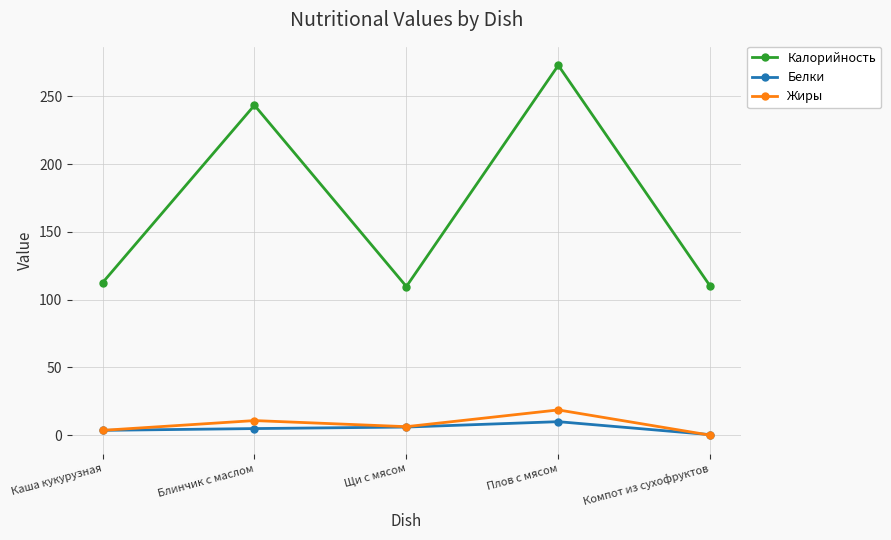

What is the sum of the Белки values at Блинчик с маслом and Щи с мясом?

10.9